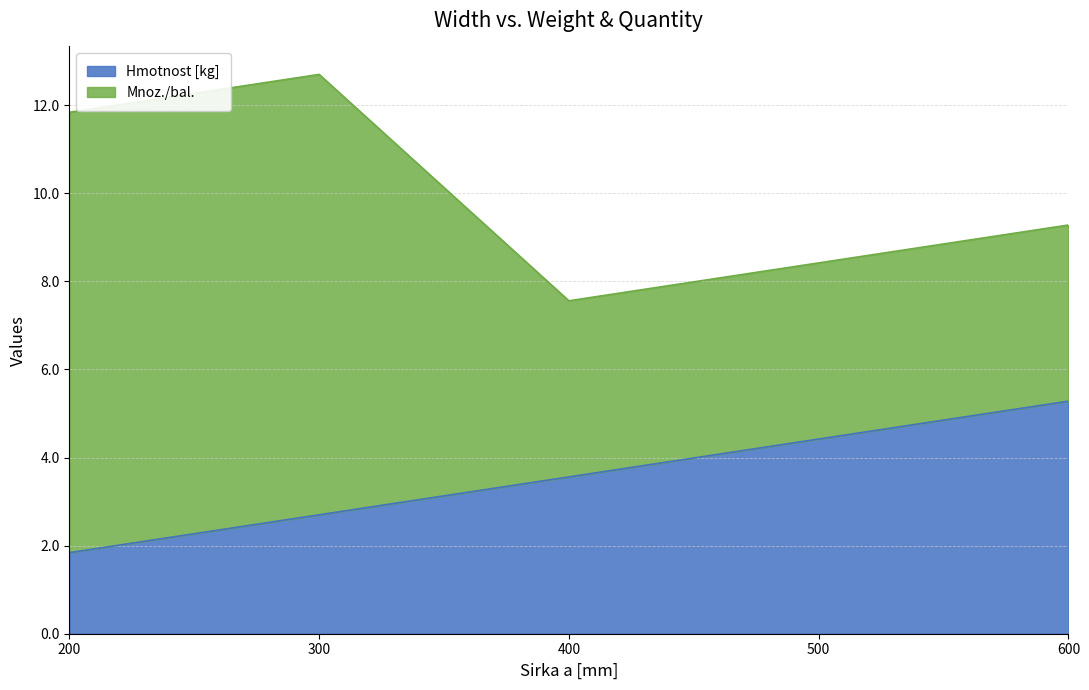

Which has a higher value, 300 or 500?

500